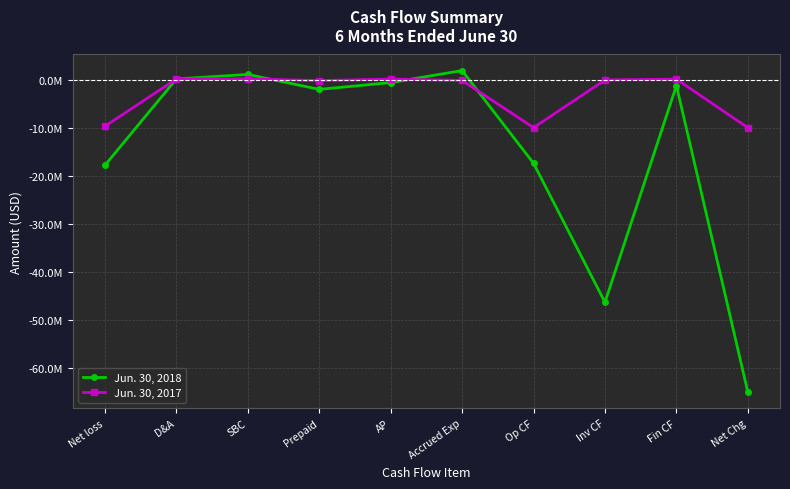

The Jun. 30, 2018 series shows -1265000 at Fin CF. True or false?

True